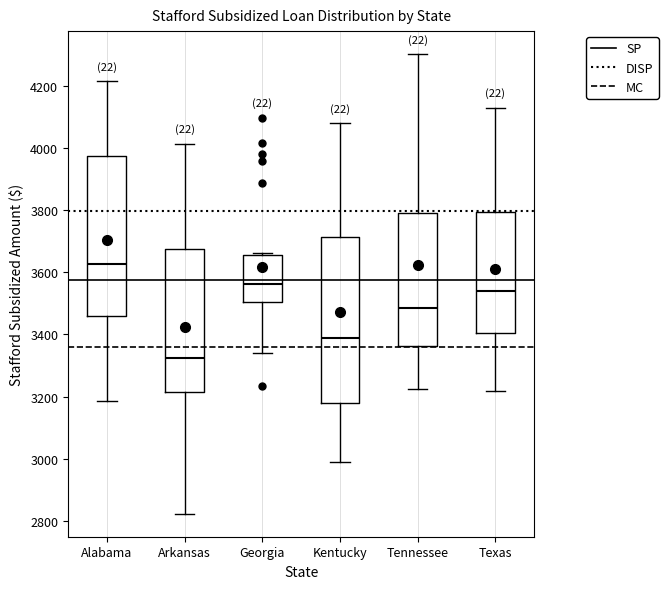

Which box has the lowest median line?

Arkansas